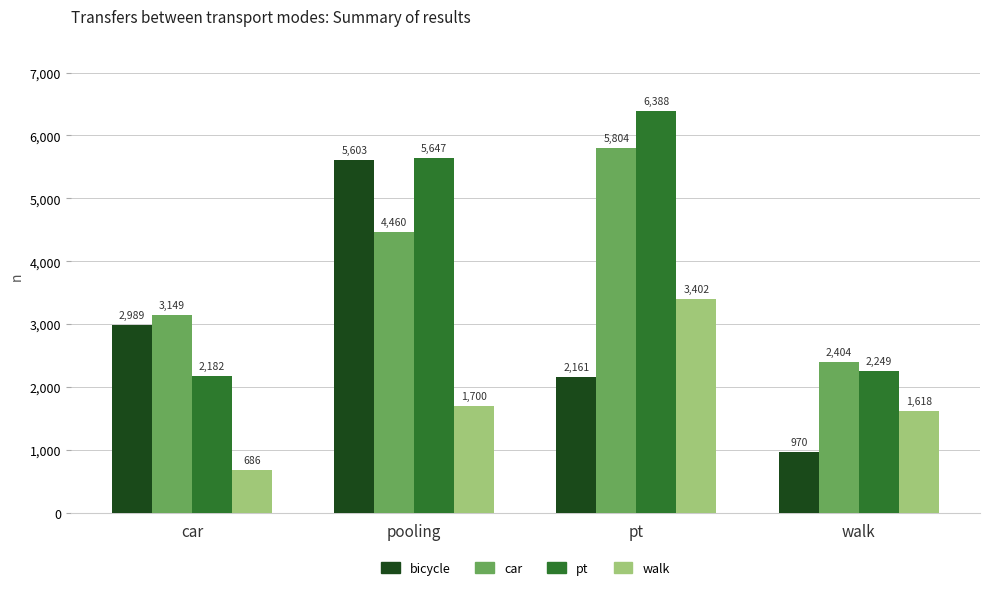

Read the car value at pt, to the nearest 50.

5800